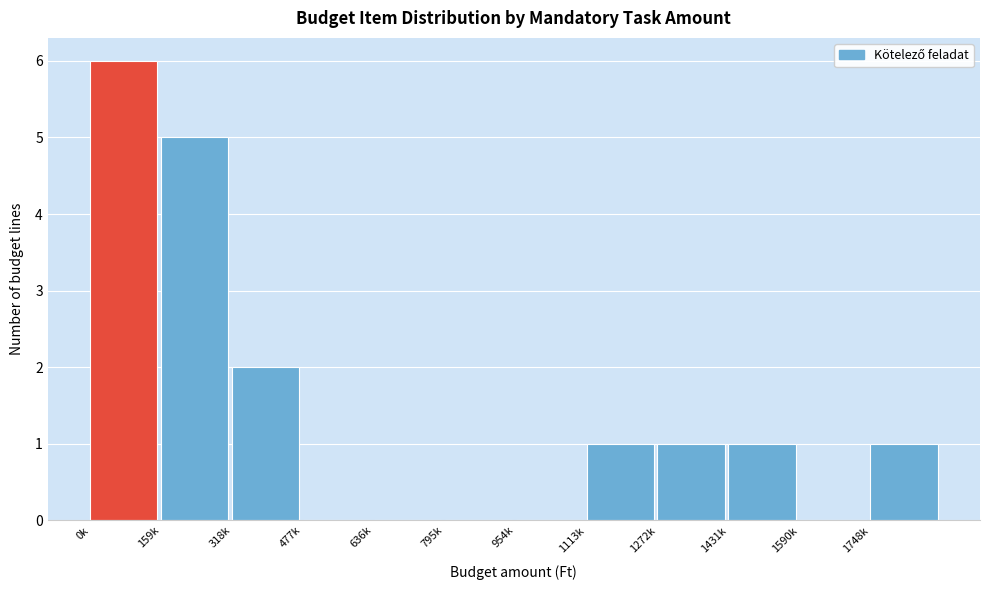

Reading left to right, list all the values displayed in this chart.

0k=6	159k=5	318k=2	477k=0	636k=0	795k=0	954k=0	1113k=1	1272k=1	1431k=1	1590k=0	1748k=1